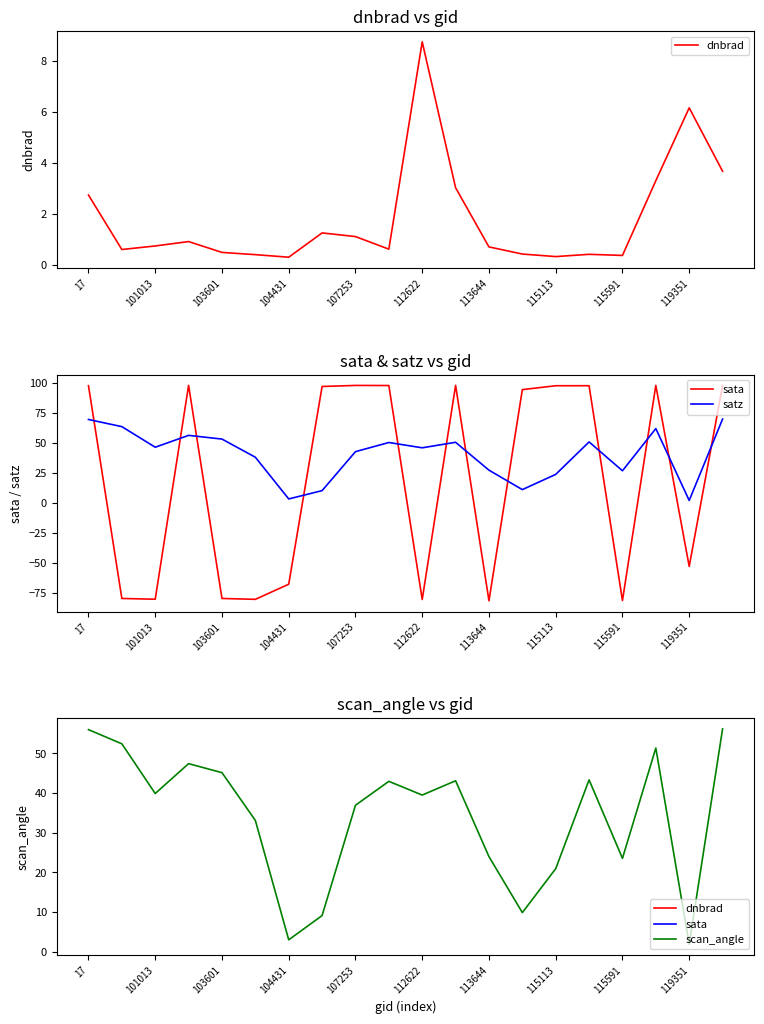

What is the value of the dnbrad point at the 20th from the left?

3.7